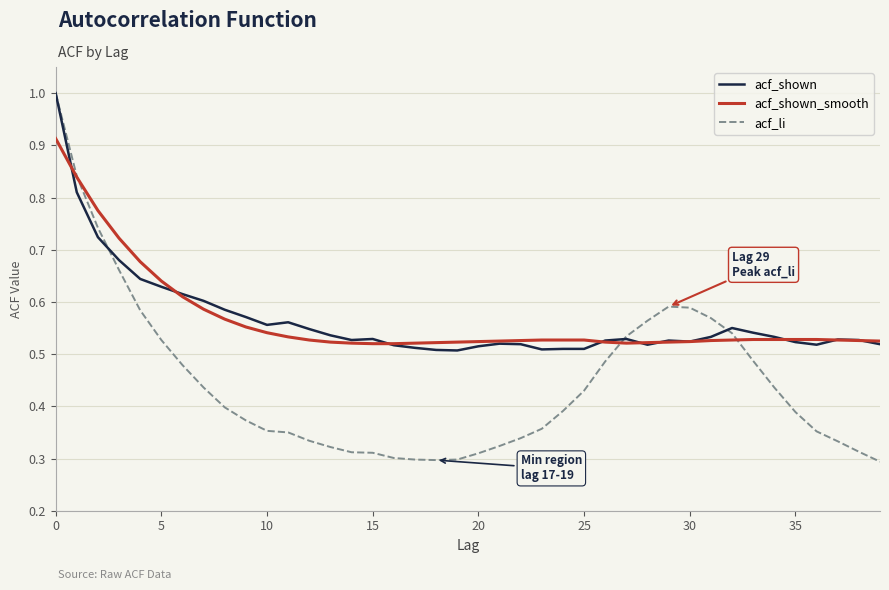

Which series has the widest spread of values?

acf_li